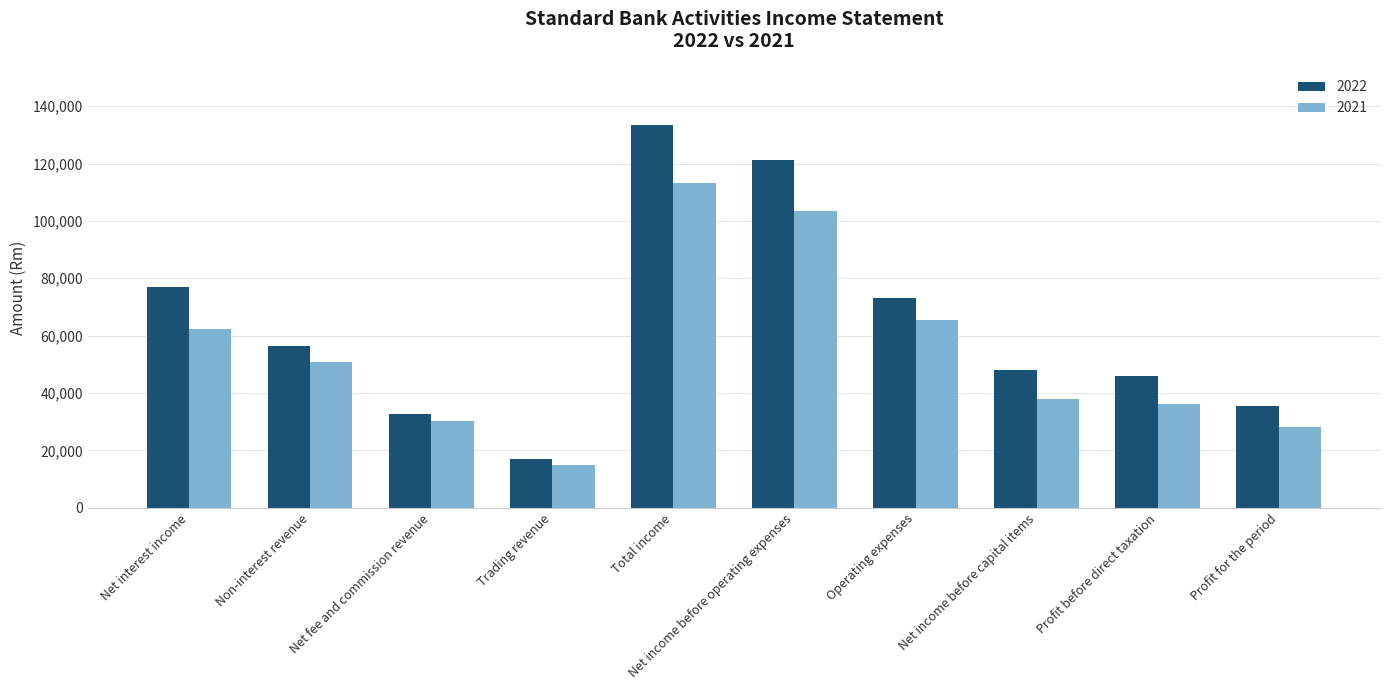

Count the number of data series in this chart.

2